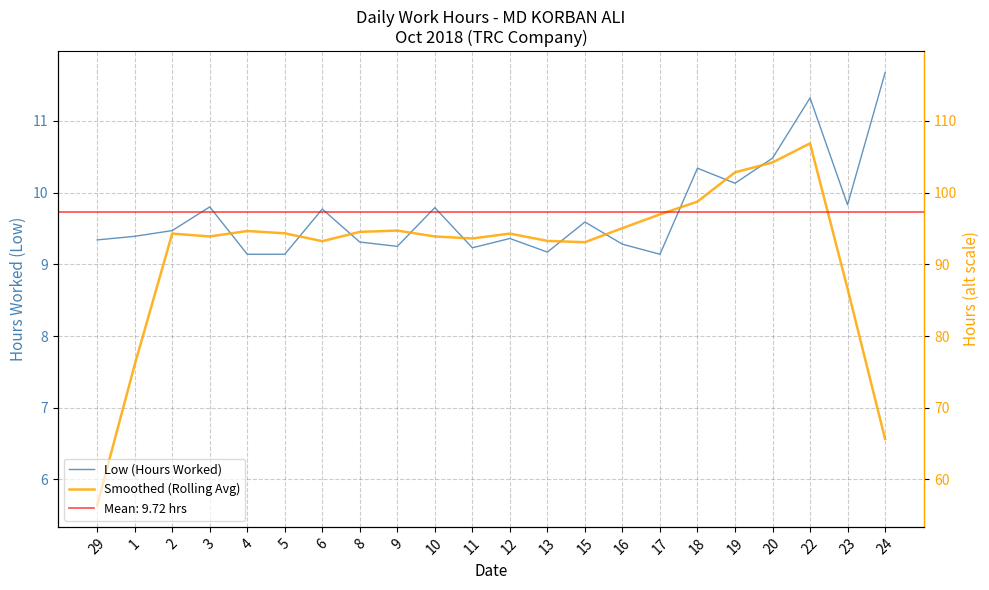

Reading left to right, list all the values displayed in this chart.

Low (Hours Worked): 29=9.3	1=9.4	2=9.5	3=9.8	4=9.1	5=9.1	6=9.8	8=9.3	9=9.2	10=9.8	11=9.2	12=9.4	13=9.2	15=9.6	16=9.3	17=9.1	18=10.3	19=10.1	20=10.5	22=11.3	23=9.8	24=11.7
Smoothed (Rolling Avg): 29=5.6	1=7.6	2=9.4	3=9.4	4=9.5	5=9.4	6=9.3	8=9.5	9=9.5	10=9.4	11=9.4	12=9.4	13=9.3	15=9.3	16=9.5	17=9.7	18=9.9	19=10.3	20=10.4	22=10.7	23=8.7	24=6.6